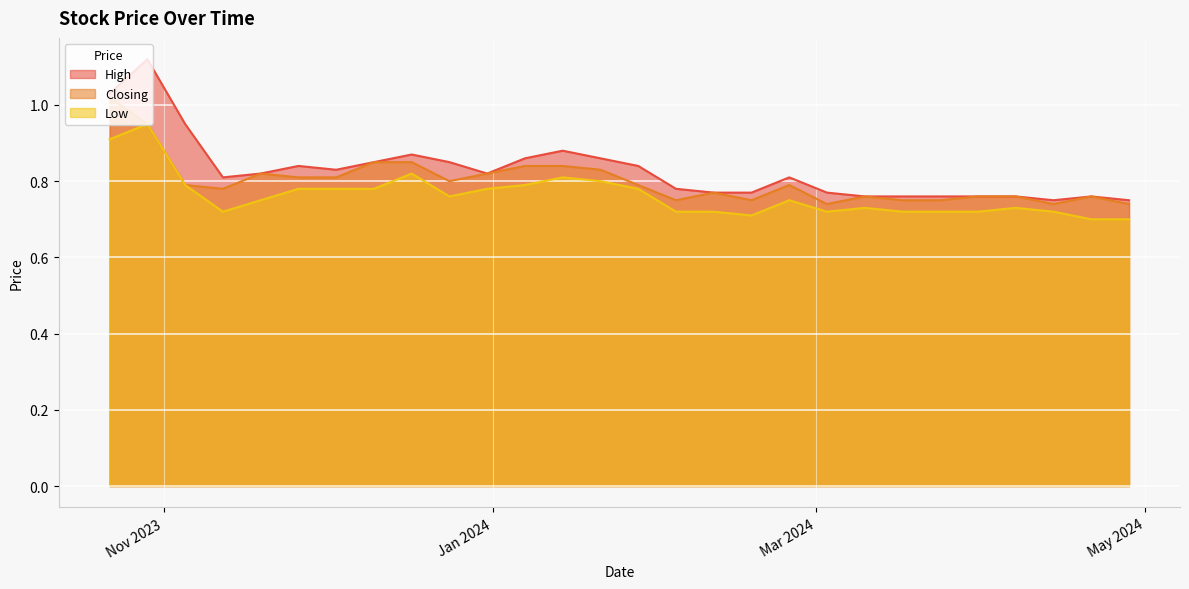

Rank the series by their average value, from lowest to highest.

Low, Closing, High